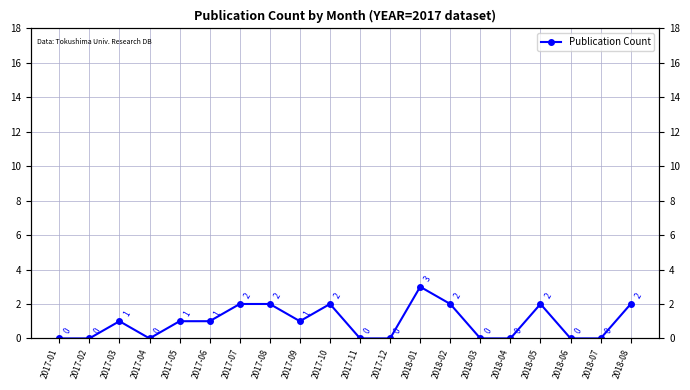

Is this an area chart (filled region under the line)?

No